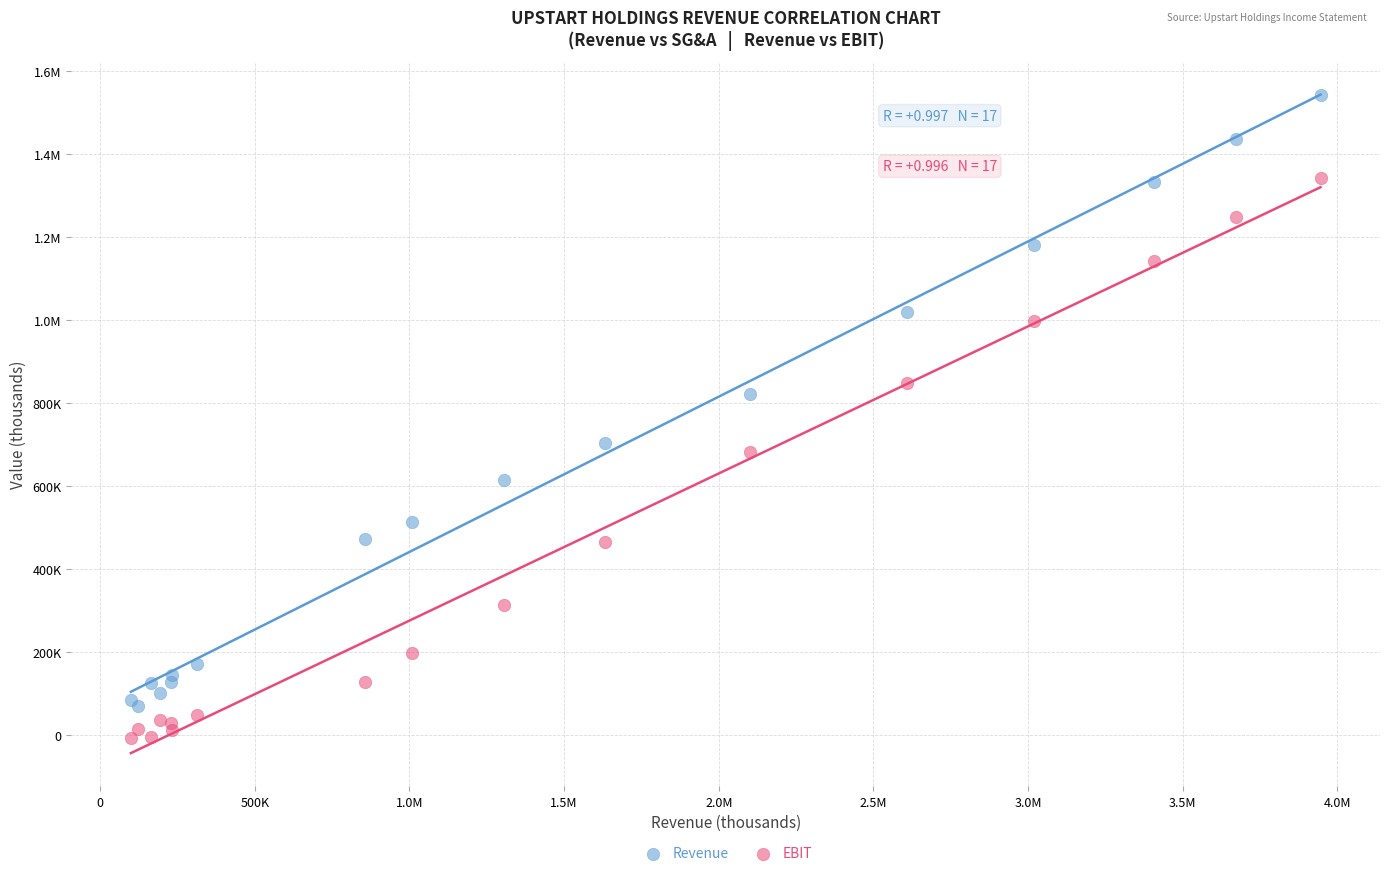

What are all the series names shown in the legend?

Revenue, EBIT